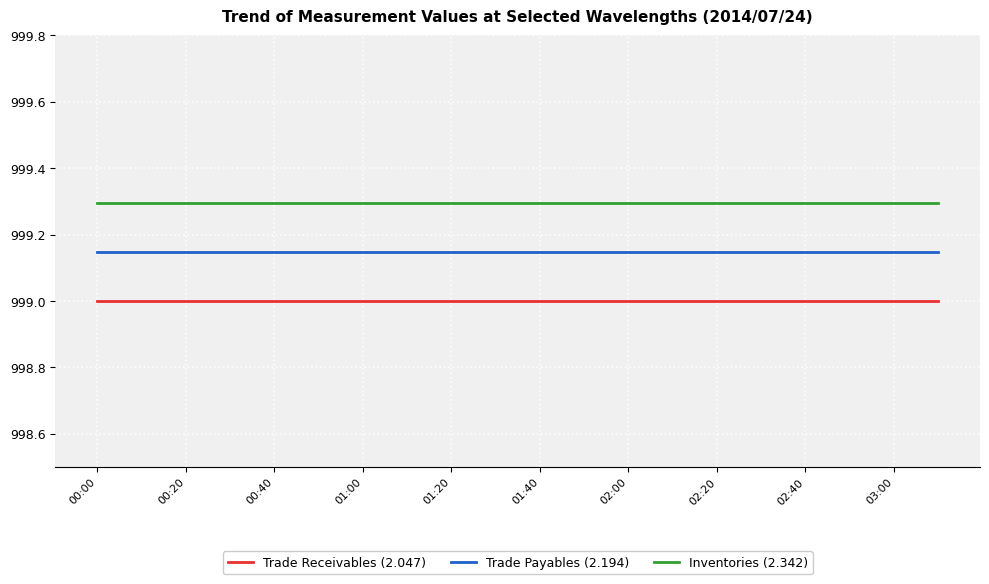

True or false: Trade Receivables (2.047) and Inventories (2.342) intersect in this chart.

False